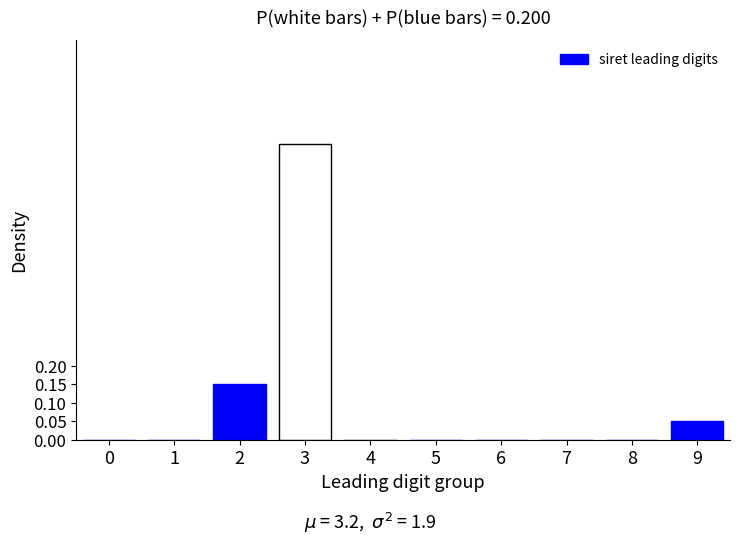

Is it true that the value at 1 is -0.4?

False